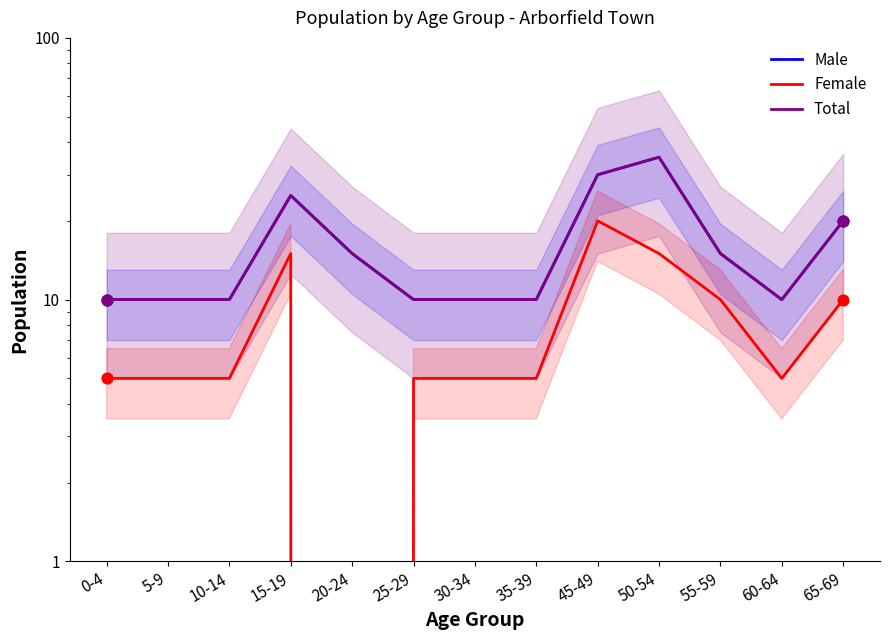

What are all the series names shown in the legend?

Male, Female, Total